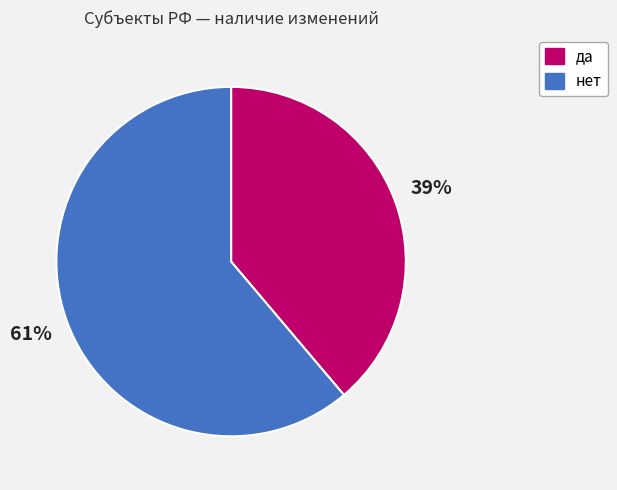

Combined, do да and нет account for over 50%?

Yes